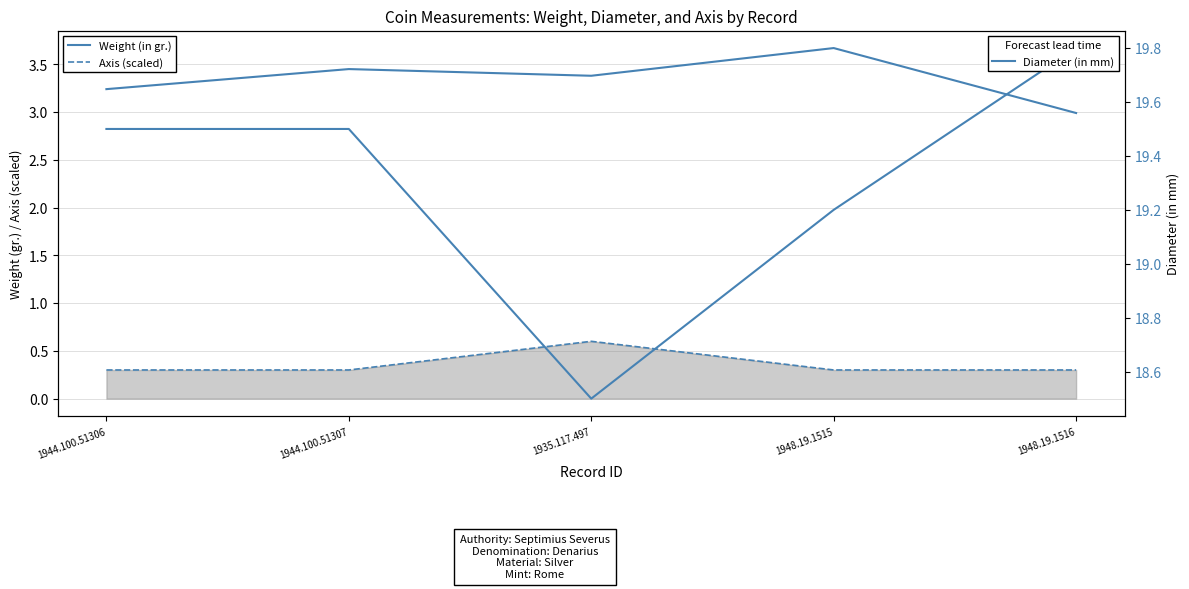

Reading left to right, list all the values displayed in this chart.

Weight (in gr.): 1944.100.51306=3.2	1944.100.51307=3.5	1935.117.497=3.4	1948.19.1515=3.7	1948.19.1516=3.0
Axis (scaled): 1944.100.51306=0.3	1944.100.51307=0.3	1935.117.497=0.6	1948.19.1515=0.3	1948.19.1516=0.3
Diameter (in mm): 1944.100.51306=19.5	1944.100.51307=19.5	1935.117.497=18.5	1948.19.1515=19.2	1948.19.1516=19.8